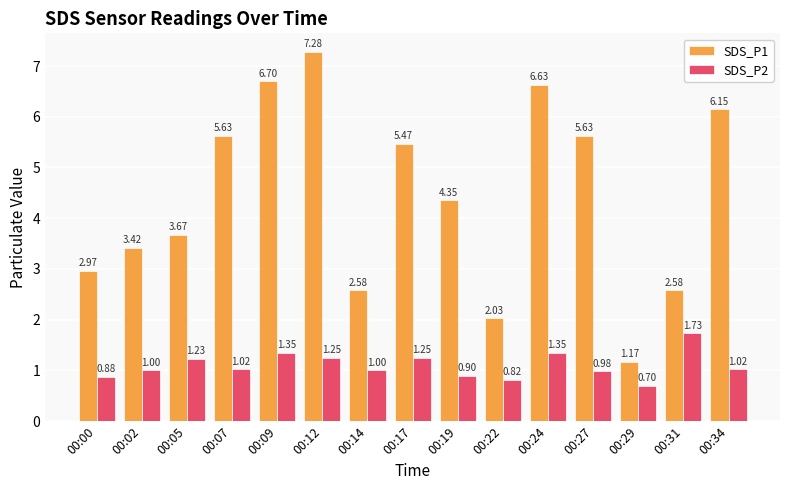

How many bars are there in each group?

2